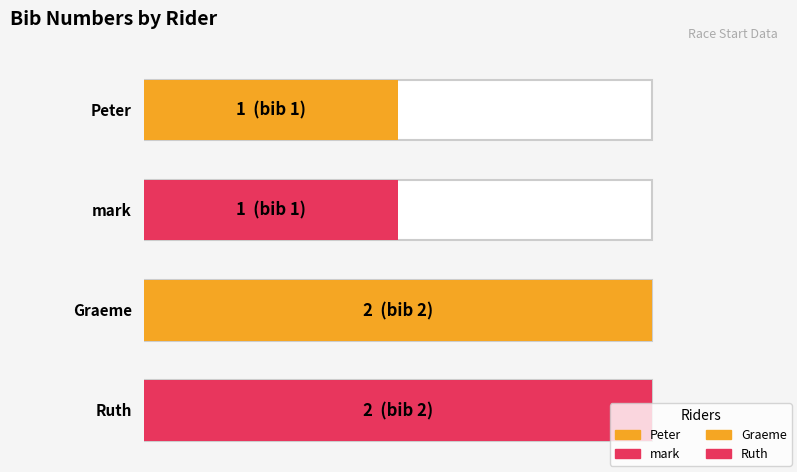

List the labels in order of value, largest first.

Graeme, Ruth, Peter, mark